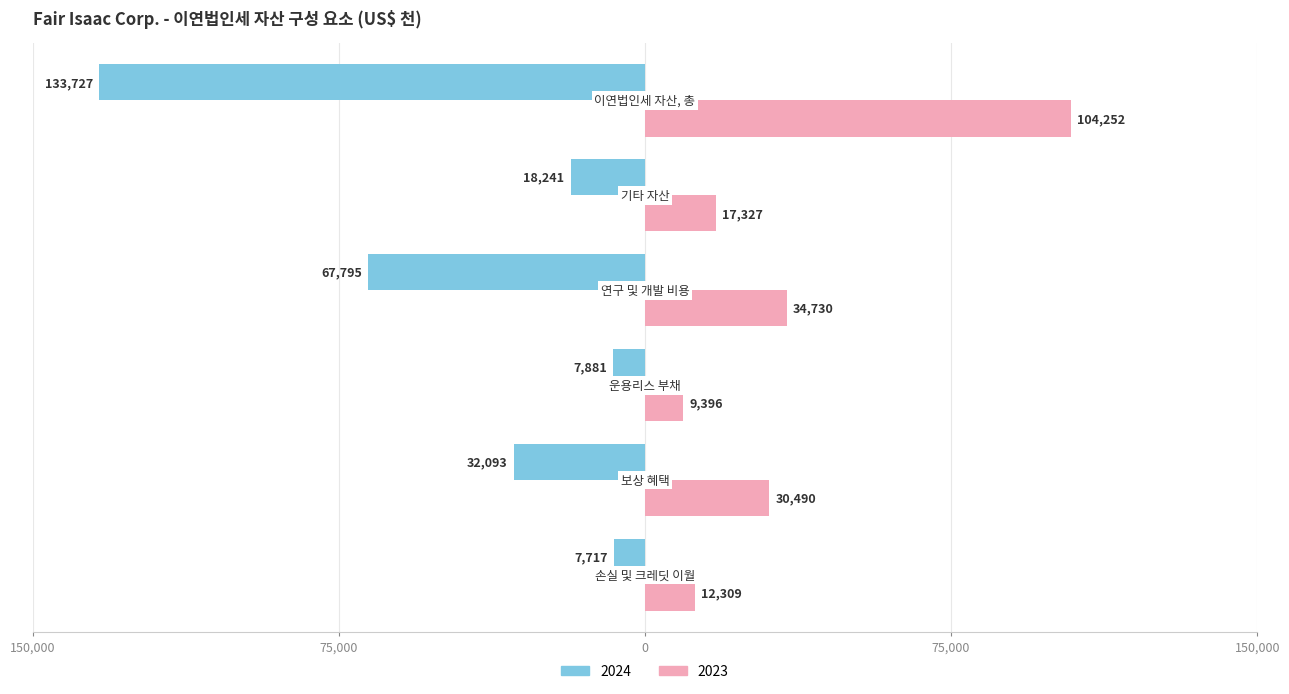

What are all the series names shown in the legend?

2024, 2023